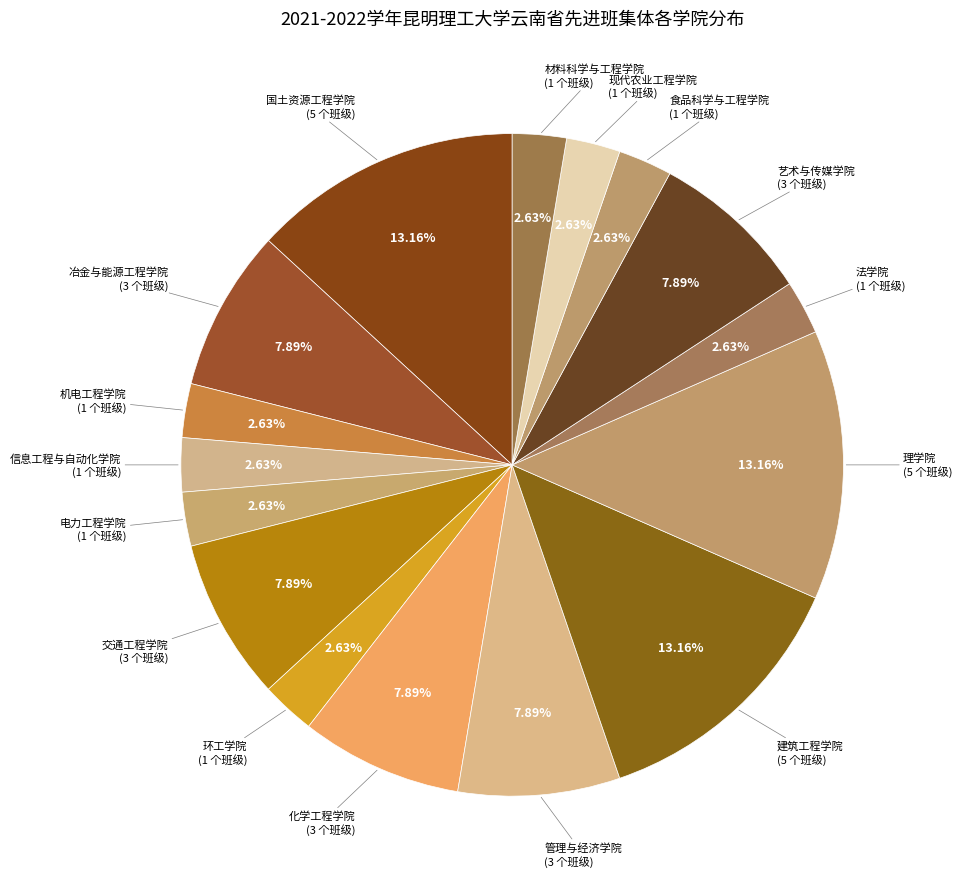

Rank the categories by value from highest to lowest.

国土资源工程学院, 建筑工程学院, 理学院, 冶金与能源工程学院, 交通工程学院, 化学工程学院, 管理与经济学院, 艺术与传媒学院, 机电工程学院, 信息工程与自动化学院, 电力工程学院, 环工学院, 法学院, 食品科学与工程学院, 现代农业工程学院, 材料科学与工程学院